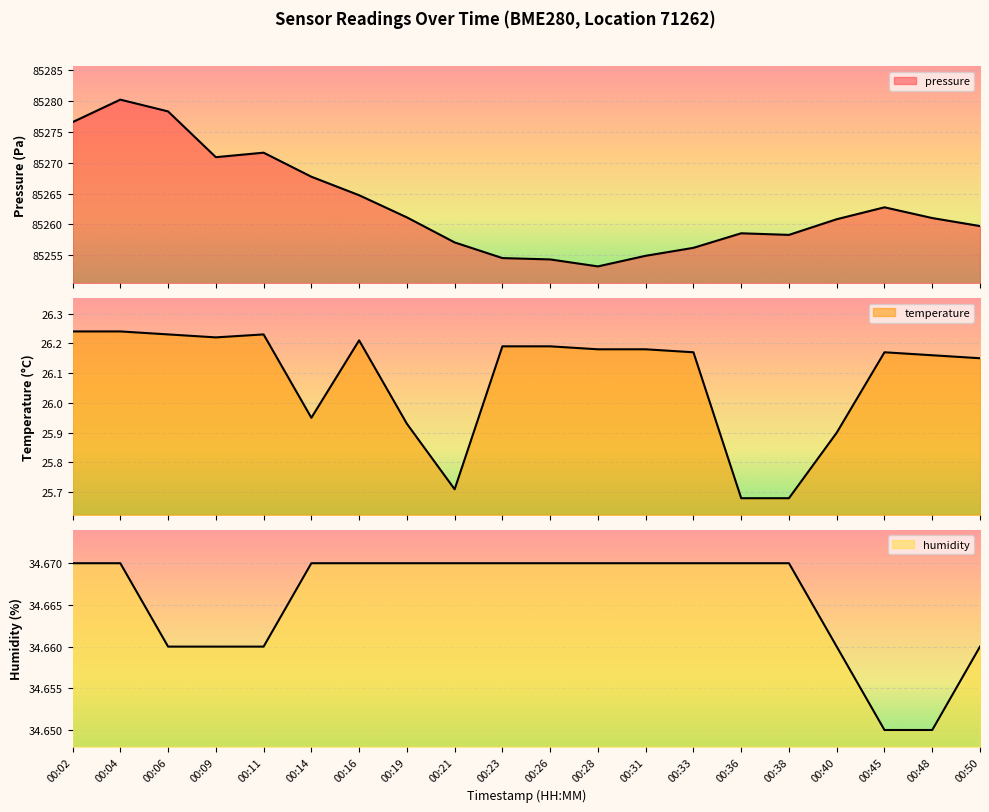

Reading left to right, list all the values displayed in this chart.

pressure: 85276.6	85280.2	85278.3	85270.9	85271.6	85267.7	85264.7	85261.1	85257.1	85254.5	85254.3	85253.2	85254.9	85256.2	85258.6	85258.3	85260.8	85262.8	85261.0	85259.7
temperature: 26.2	26.2	26.2	26.2	26.2	25.9	26.2	25.9	25.7	26.2	26.2	26.2	26.2	26.2	25.7	25.7	25.9	26.2	26.2	26.1
humidity: 34.7	34.7	34.7	34.7	34.7	34.7	34.7	34.7	34.7	34.7	34.7	34.7	34.7	34.7	34.7	34.7	34.7	34.6	34.6	34.7